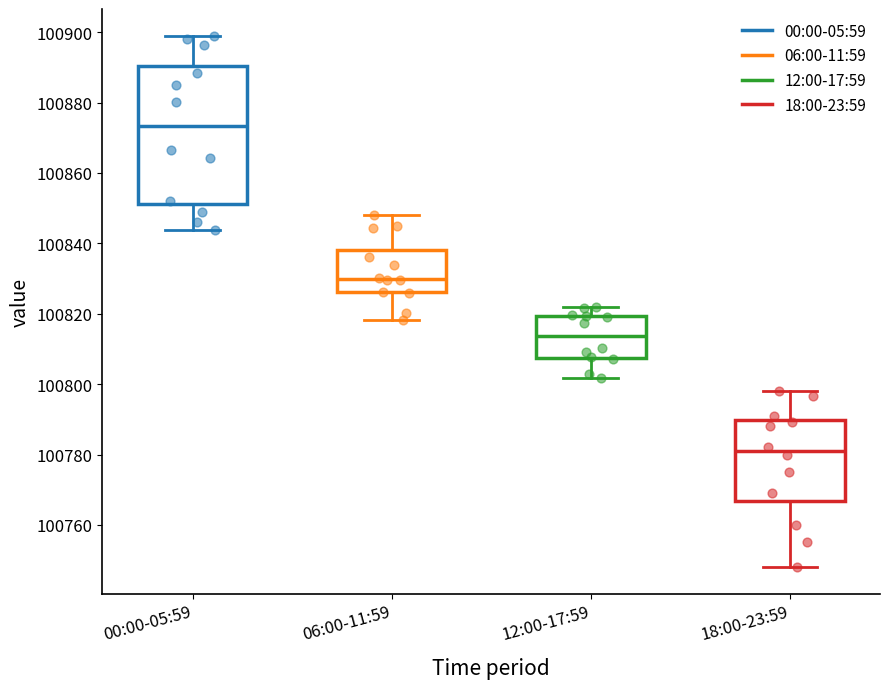

Reading left to right, read every box against the y-axis: the position of its median line, the range the box covers, and the ends of its whiskers. The values are not printed on the chart, so give them approximately, as read against the axis.

00:00-05:59: median 100874, box 100852 to 100890, whiskers 100844 to 100900
06:00-11:59: median 100830, box 100826 to 100838, whiskers 100818 to 100848
12:00-17:59: median 100814, box 100808 to 100820, whiskers 100802 to 100822
18:00-23:59: median 100782, box 100766 to 100790, whiskers 100748 to 100798